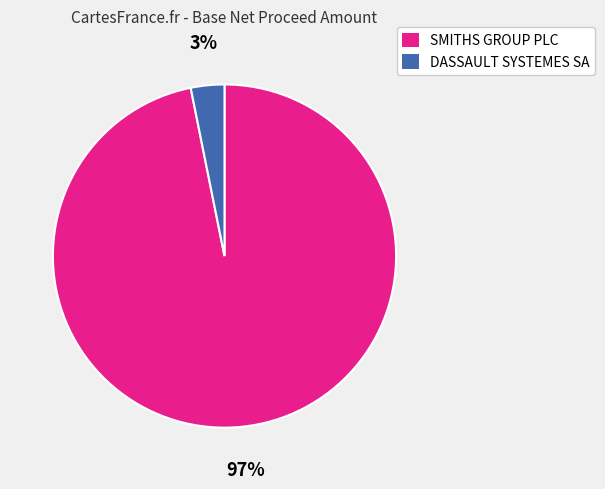

Rank the categories by value from lowest to highest.

DASSAULT SYSTEMES SA, SMITHS GROUP PLC